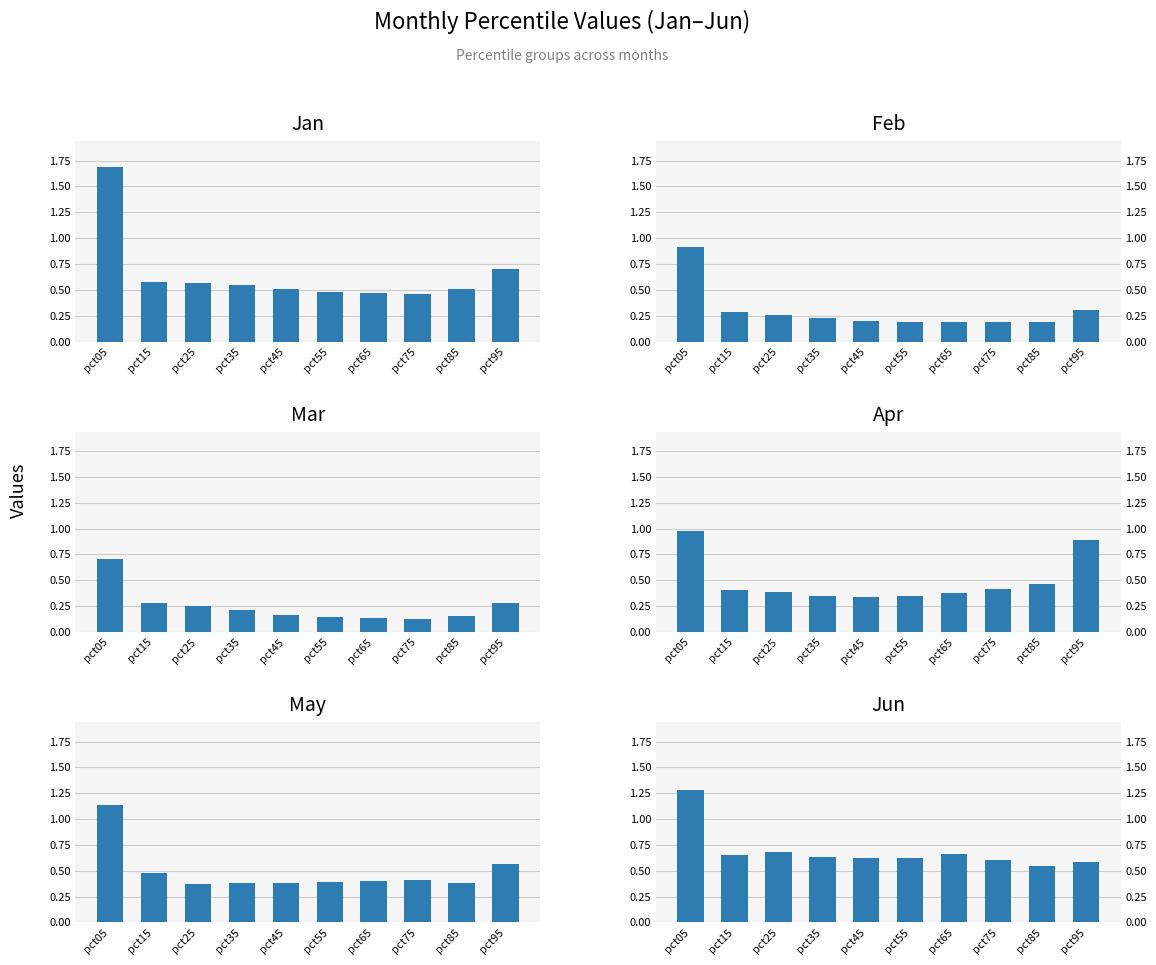

True or false: Feb has a value of 0.3 at pct05.

False